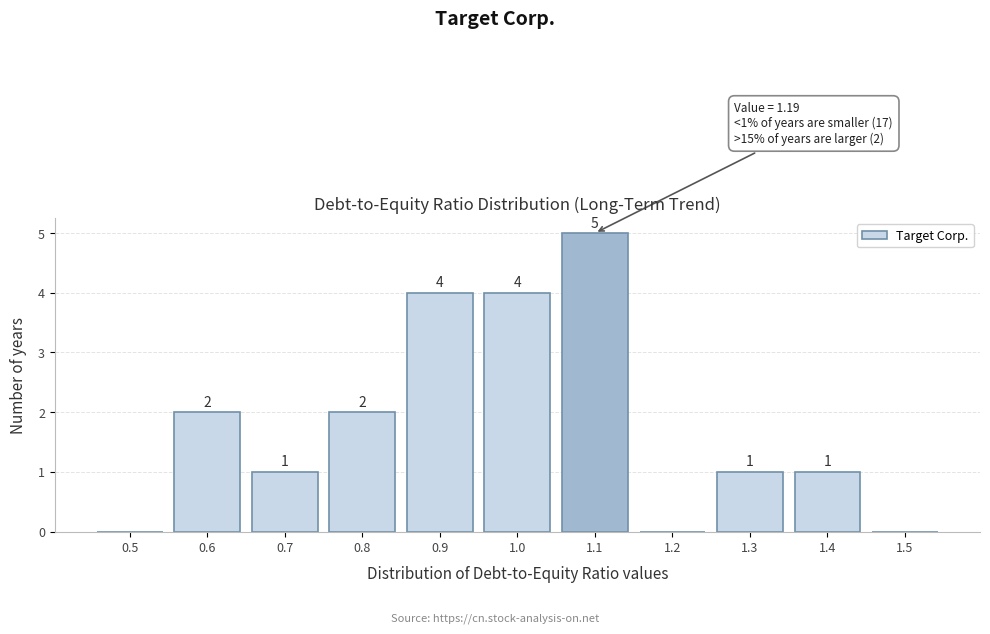

Reading left to right, transcribe all the data shown in this chart.

0.5=0	0.6=2	0.7=1	0.8=2	0.9=4	1.0=4	1.1=5	1.2=0	1.3=1	1.4=1	1.5=0